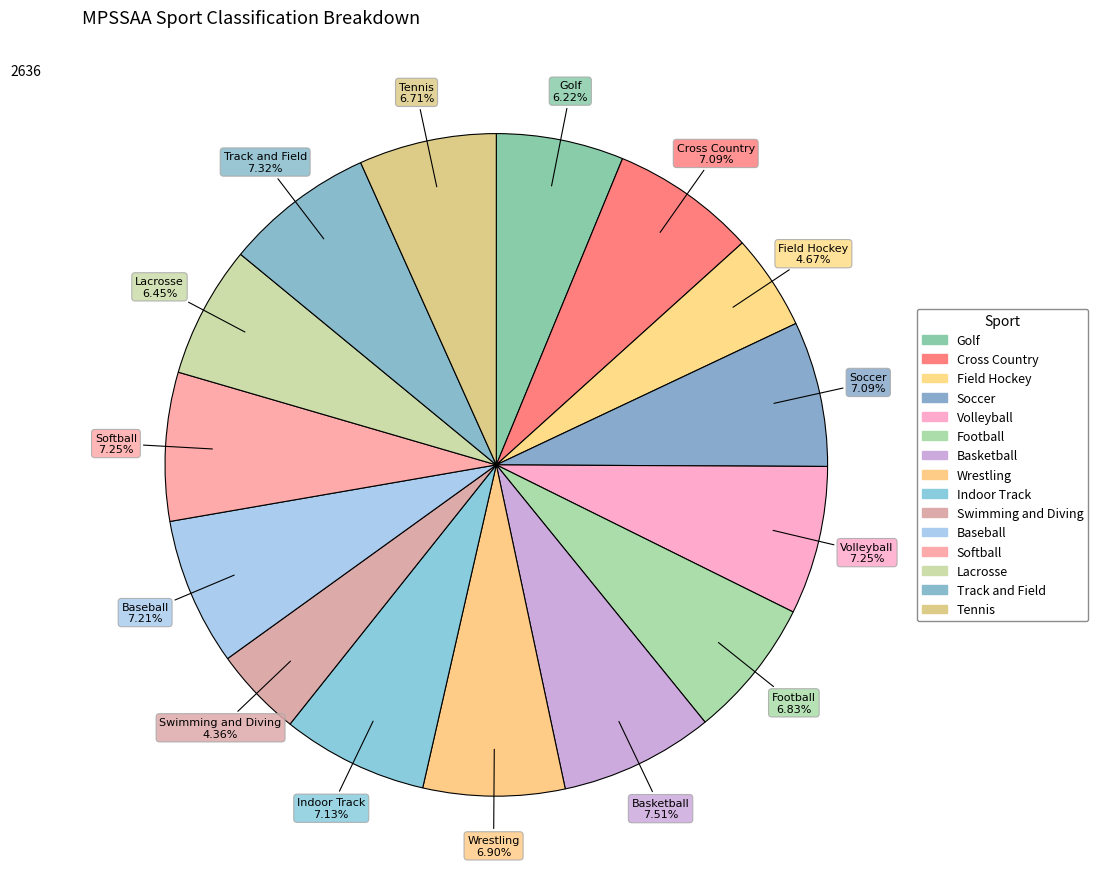

To the nearest percent, what is the difference between the largest and smallest slice percentages?

3%